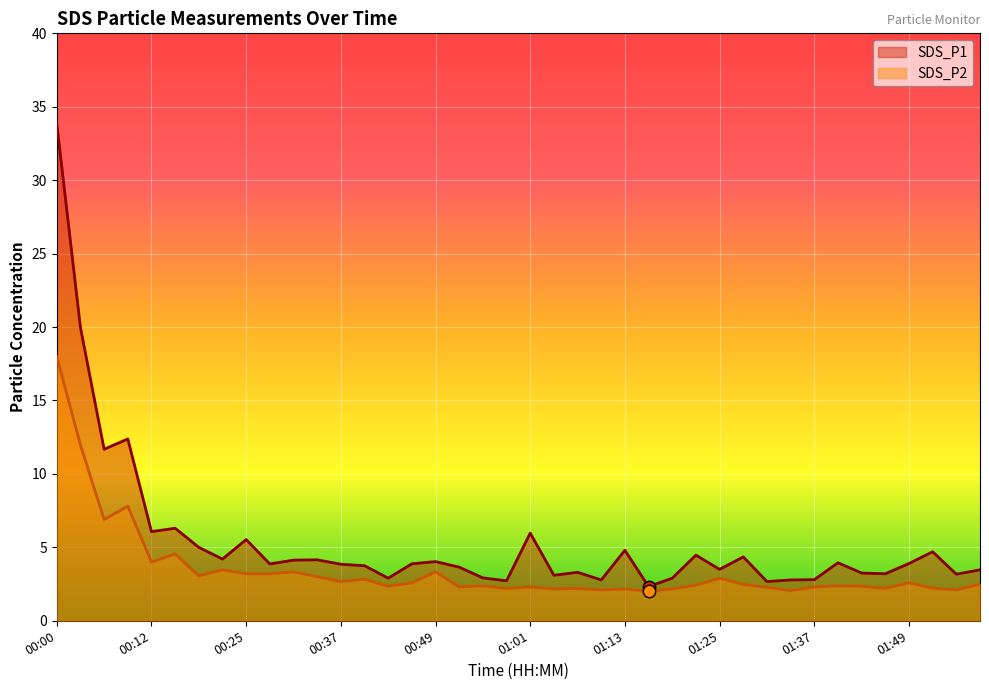

At which category is the sum across all series the highest?

00:00